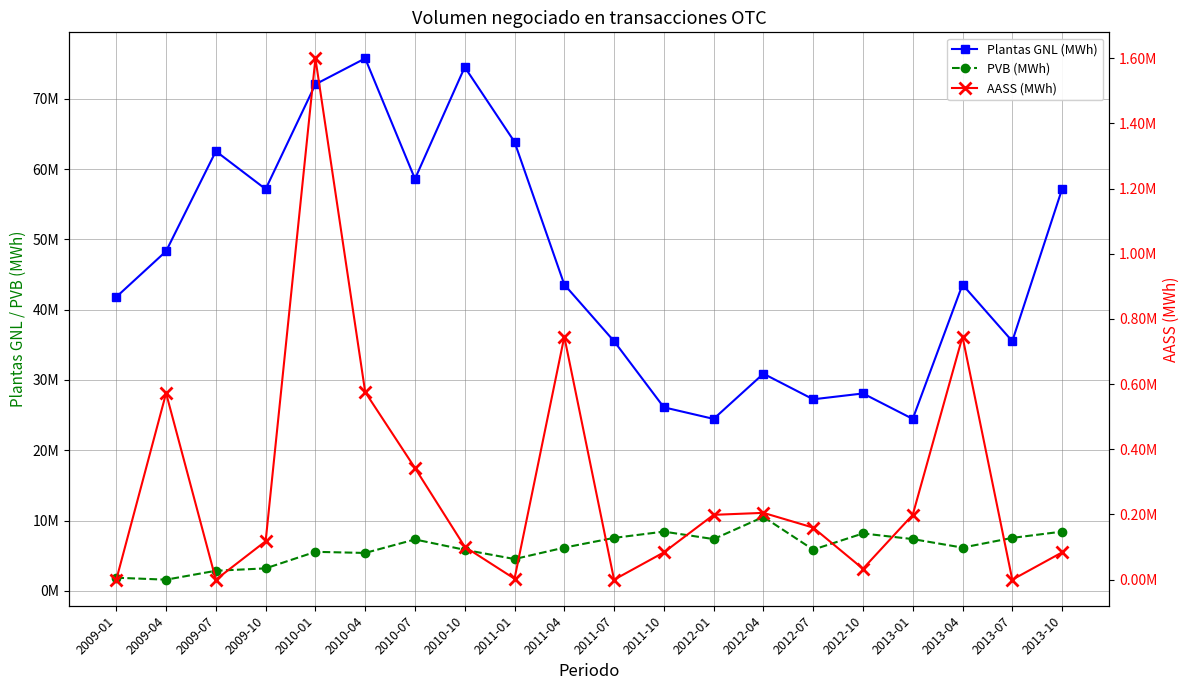

True or false: PVB (MWh) has a value of 11610047.5 at 2012-01.

False